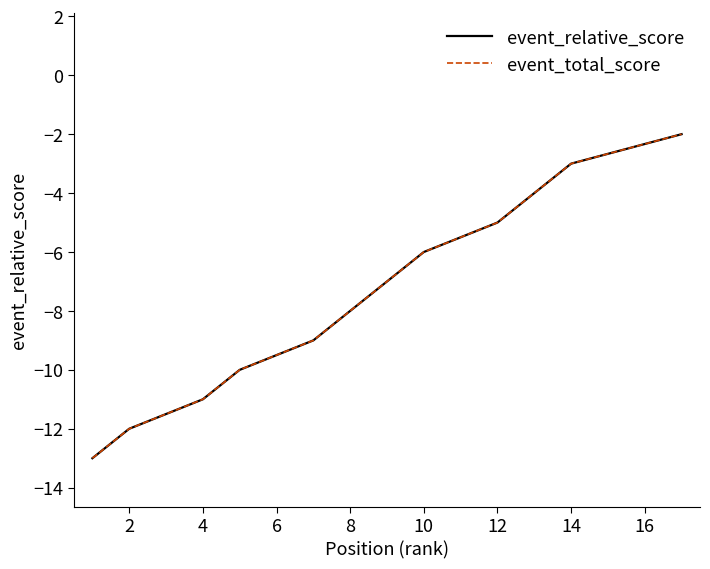

Is the value of event_total_score at 12 greater than the value of event_relative_score at 2?

Yes